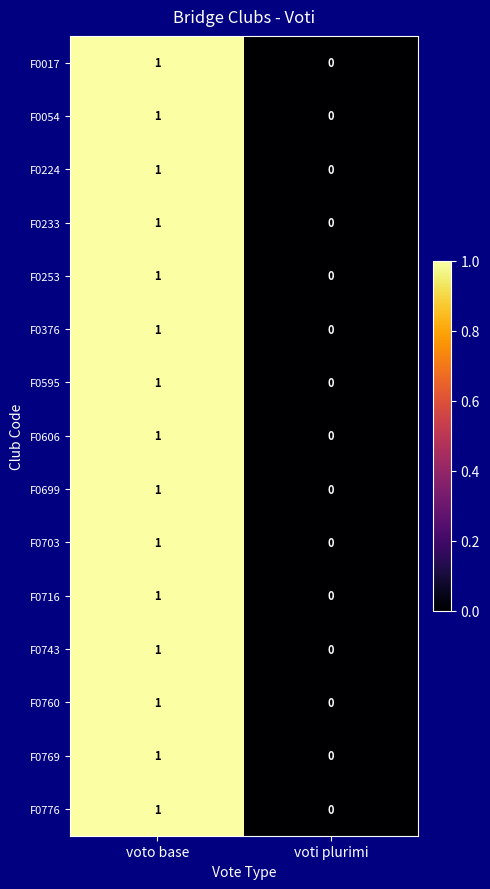

At which label is F0699 closest to 0?

voti plurimi